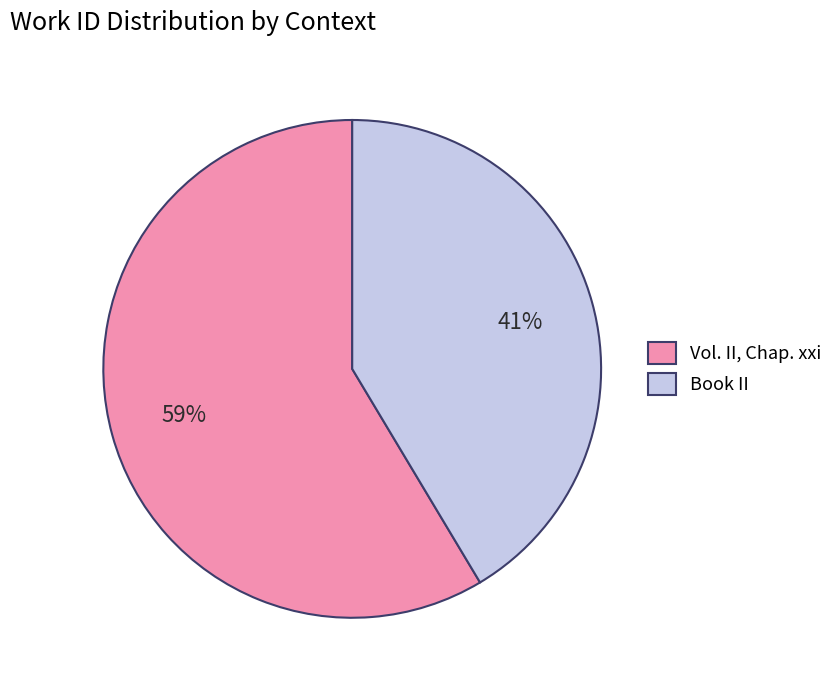

Do Vol. II, Chap. xxi and Book II together represent more than half of the pie?

Yes